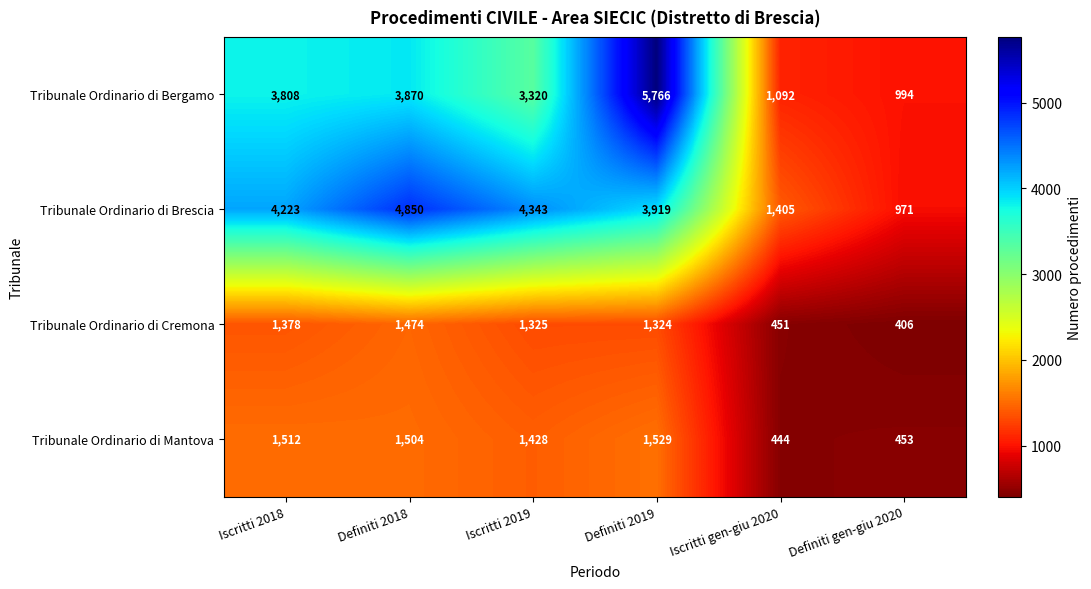

At which label does Tribunale Ordinario di Brescia reach its peak?

Definiti 2018